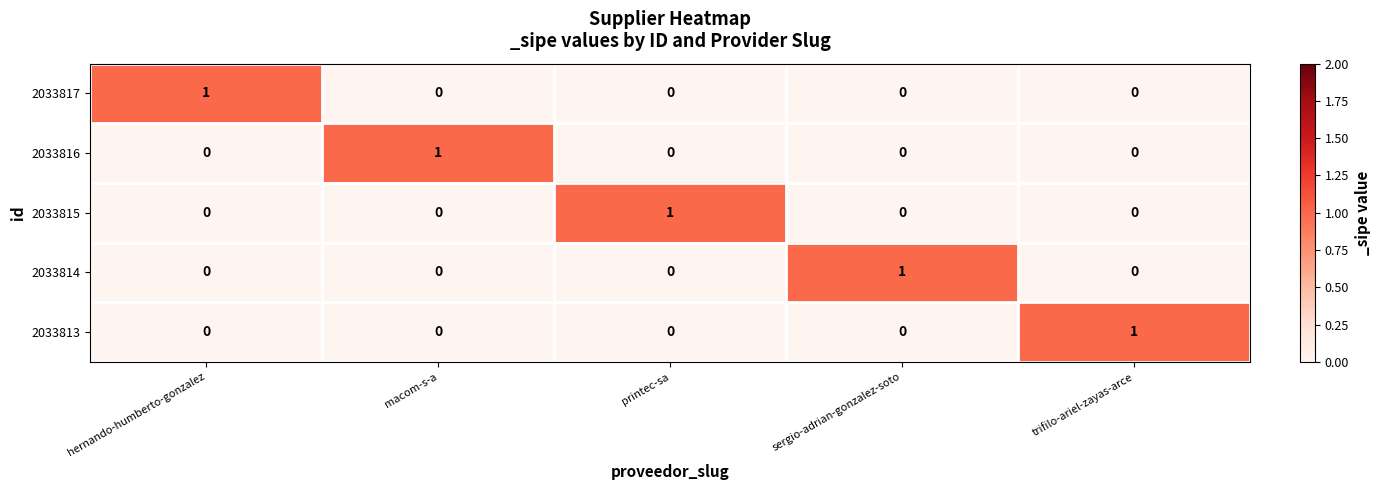

Is the value of 2033816 at macom-s-a greater than the value of 2033814 at printec-sa?

Yes